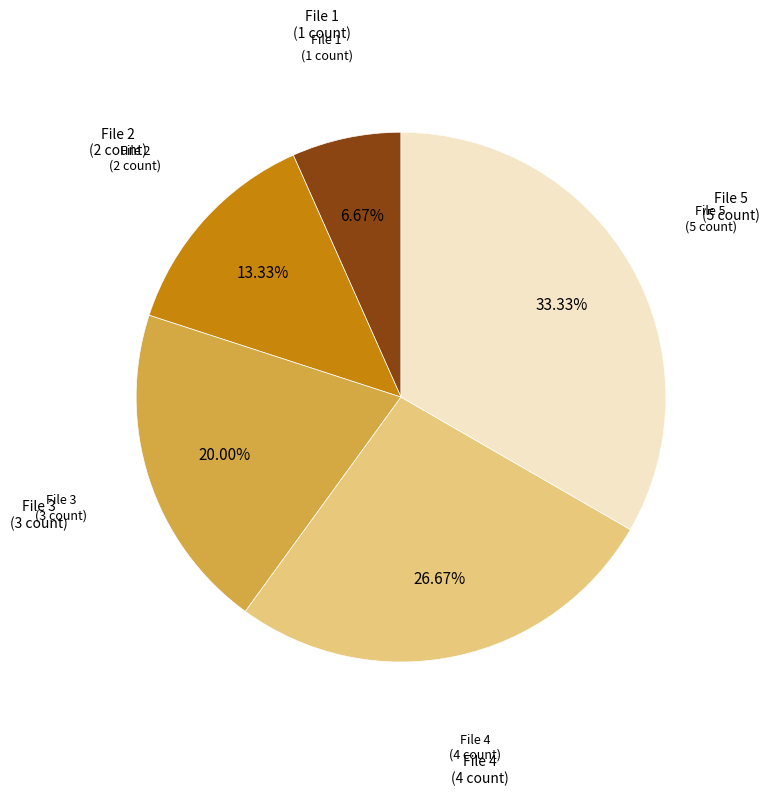

Does any single category account for the majority?

No